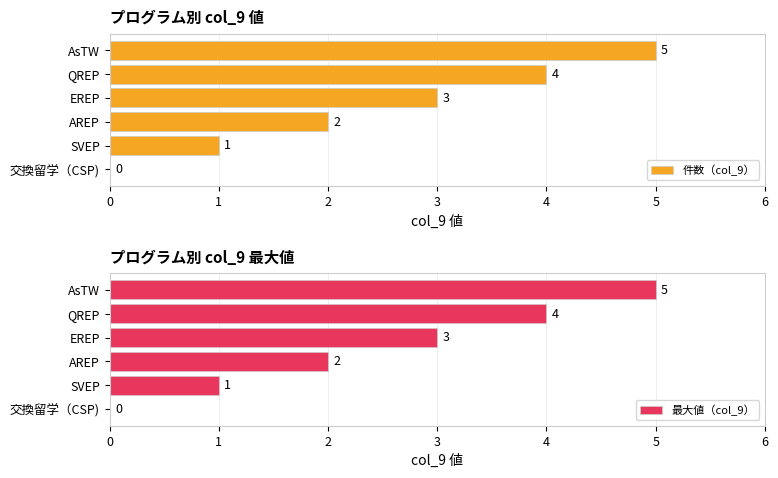

The value of 最大値（col_9） at SVEP is 2. True or false?

False